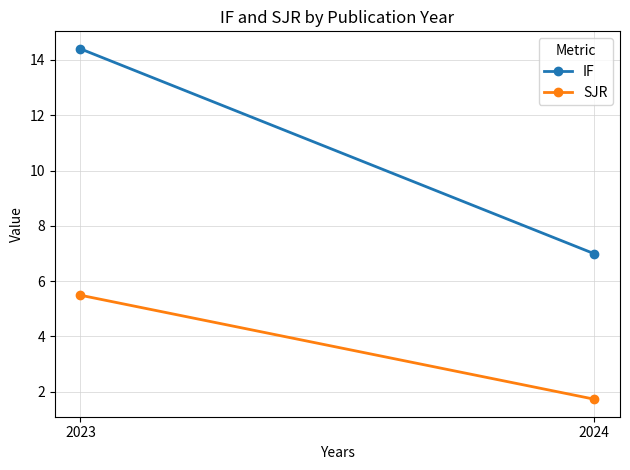

At which label does SJR first exceed 5?

2023